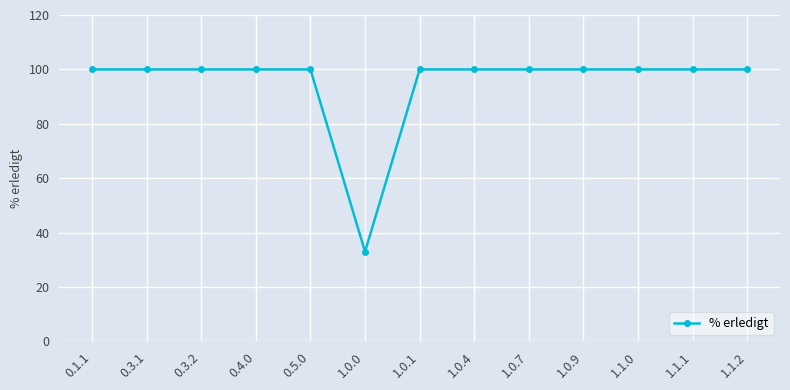

The value at 1.1.2 is 100. True or false?

True